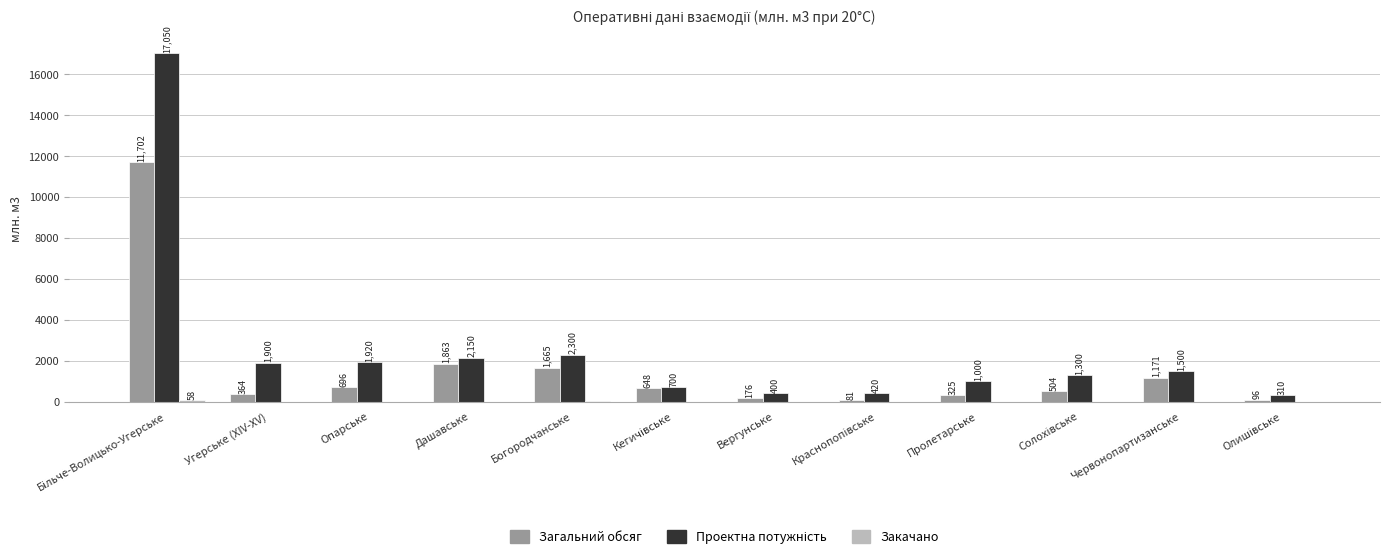

Where is Загальний обсяг nearest to the value 5891?

Дашавське